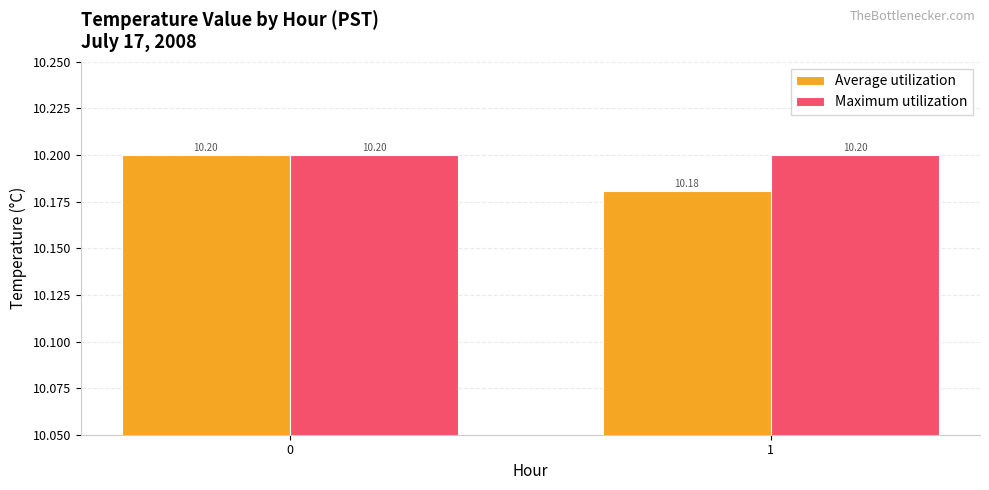

What is the total value across all series at 0?

20.4